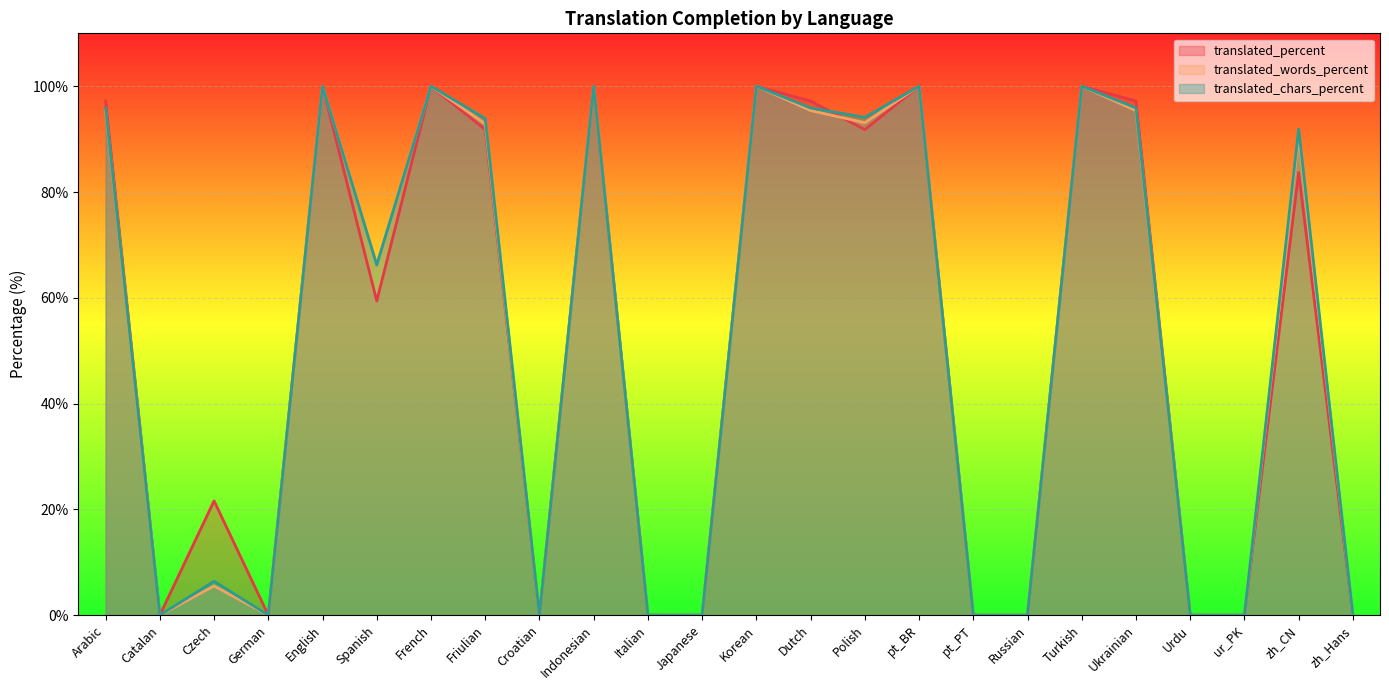

True or false: translated_percent has a value of 100.0 at French.

True